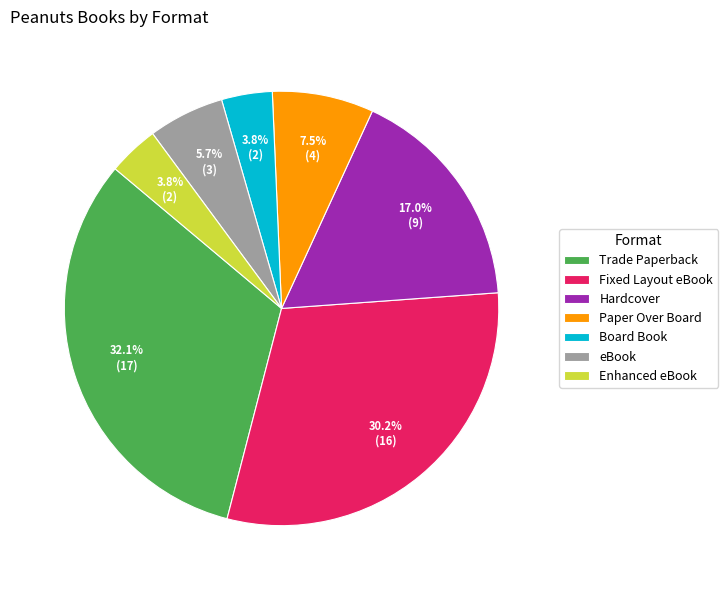

Between Paper Over Board and Trade Paperback, which is larger?

Trade Paperback